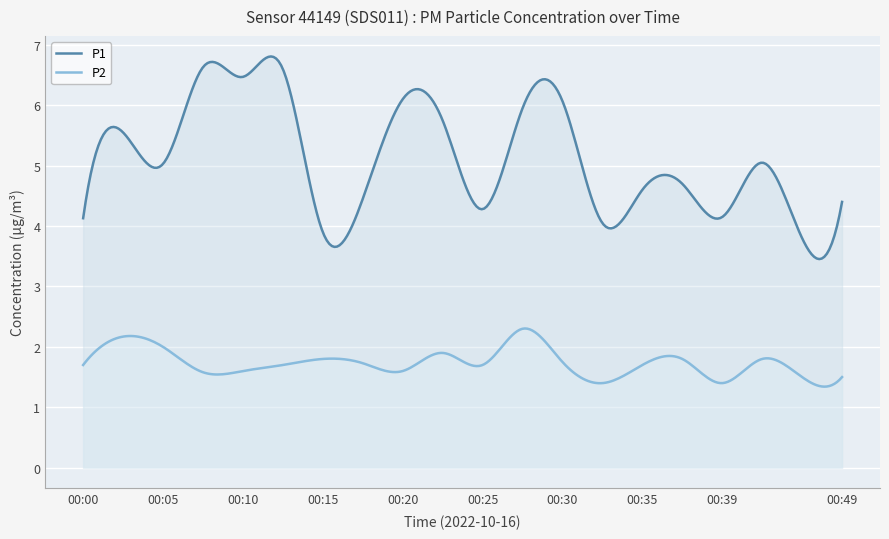

Is the value of P2 at 00:15 greater than the value of P1 at 00:25?

No